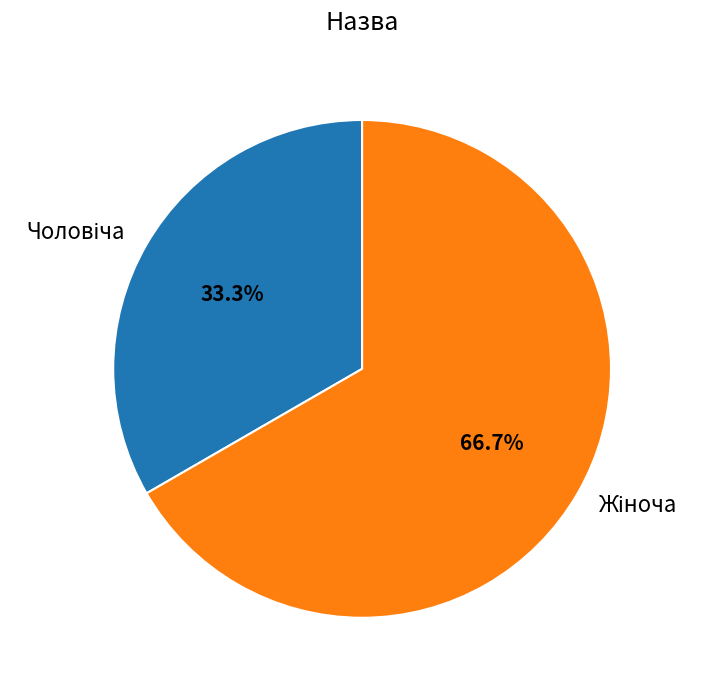

To the nearest percent, what is the difference between the largest and smallest slice percentages?

33%